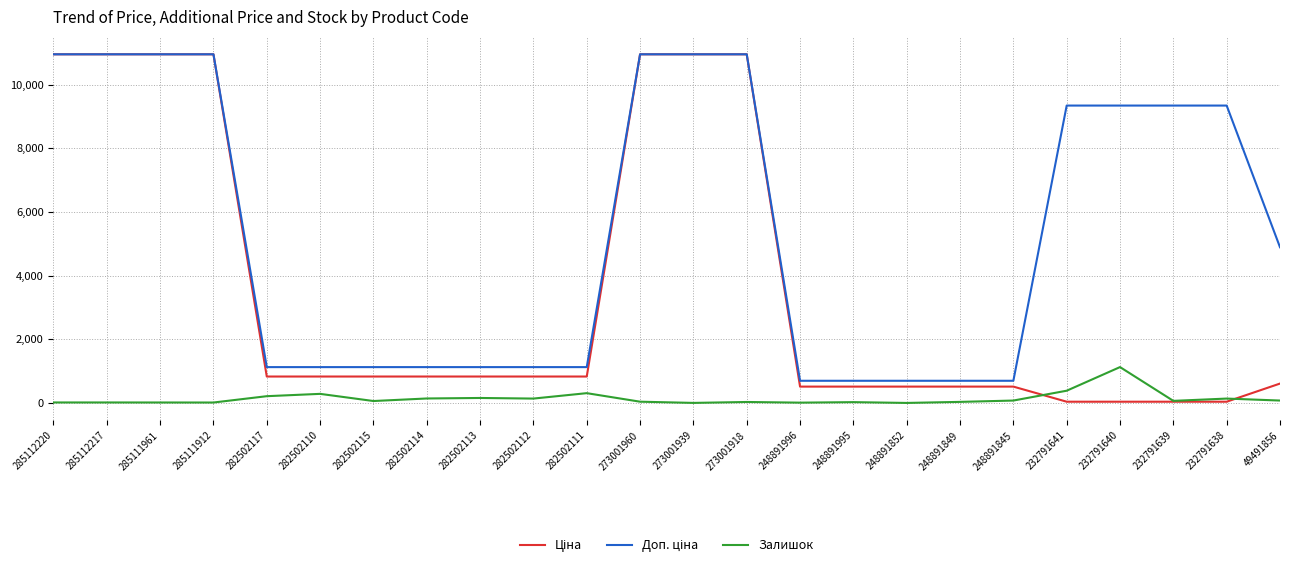

What is the difference between the highest and lowest values at 248891845?

621.0